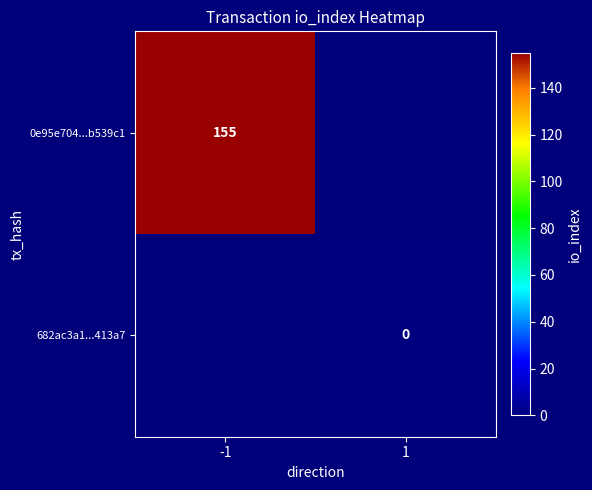

The 0e95e704...b539c1 series shows 217 at -1. True or false?

False